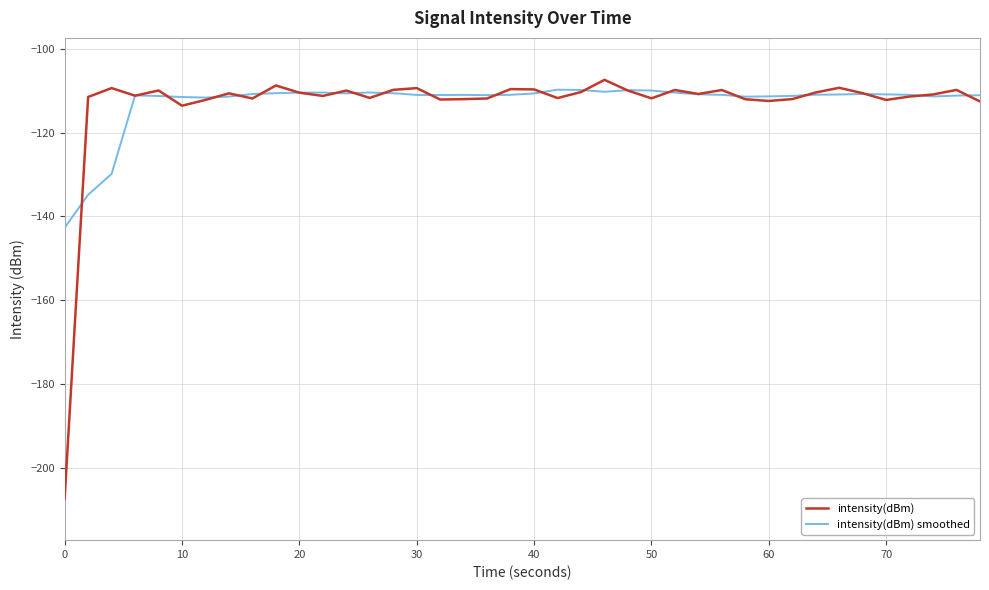

Which series has the largest range (max minus min)?

intensity(dBm)